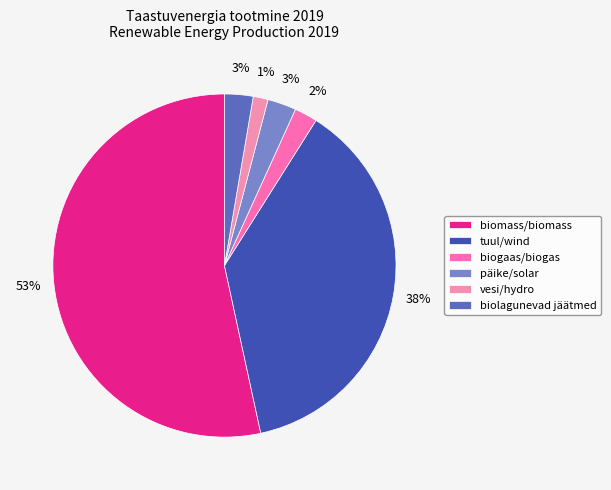

Does vesi/hydro represent more than half of the total?

No